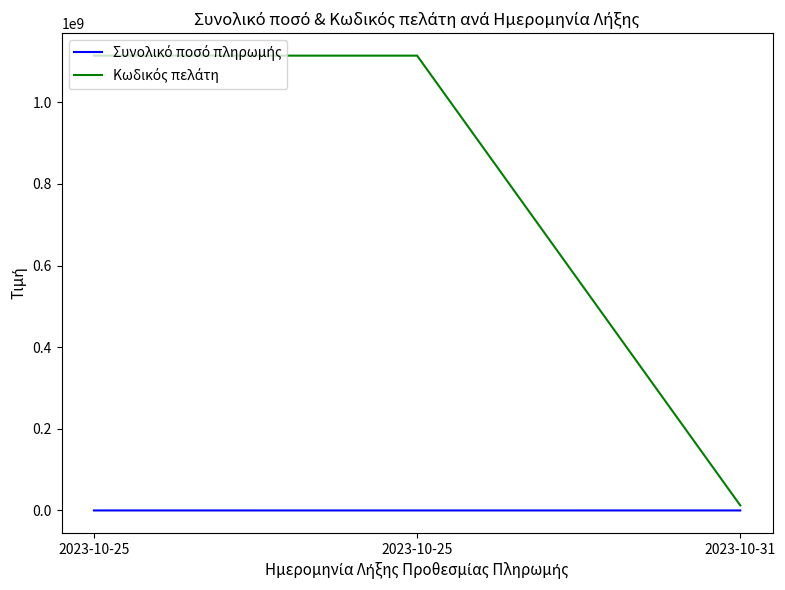

How many categories are shown in the chart?

3